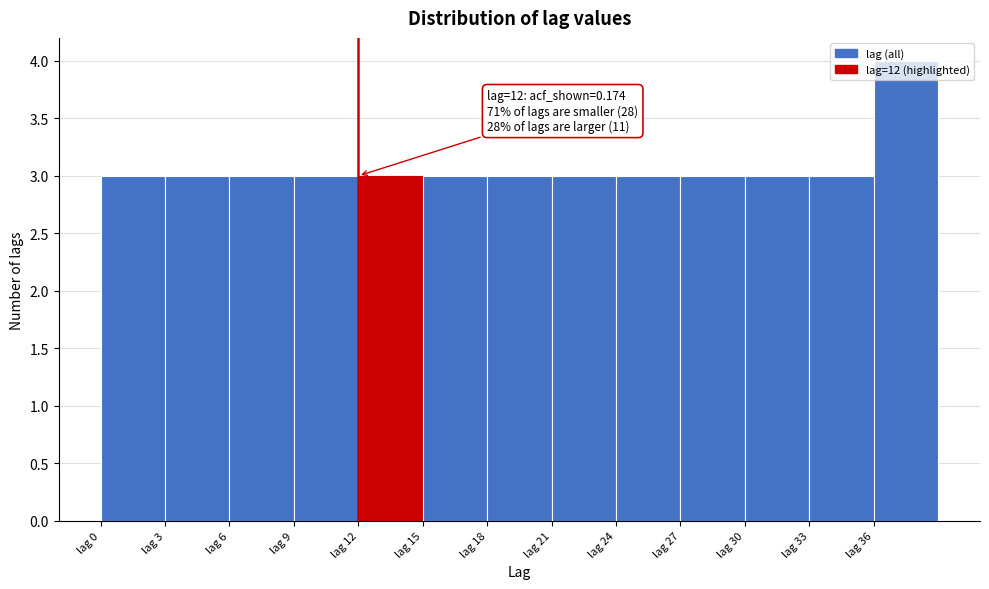

Over which range of the x-axis is the bar tallest?

36 to 39